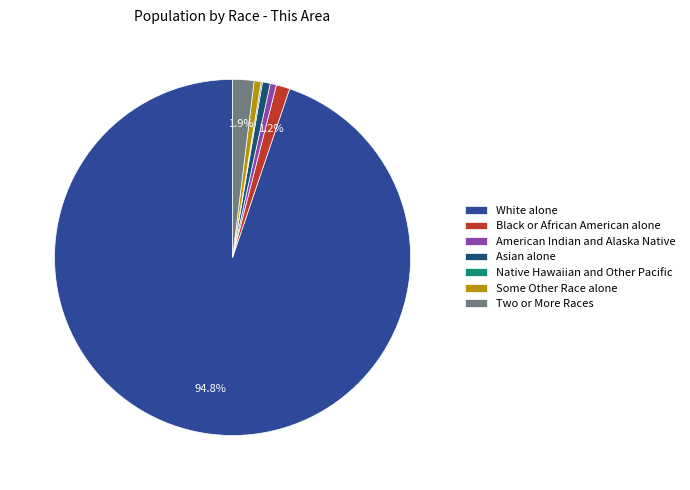

What is the ratio of the value at Some Other Race alone to the value at American Indian and Alaska Native?

1.1